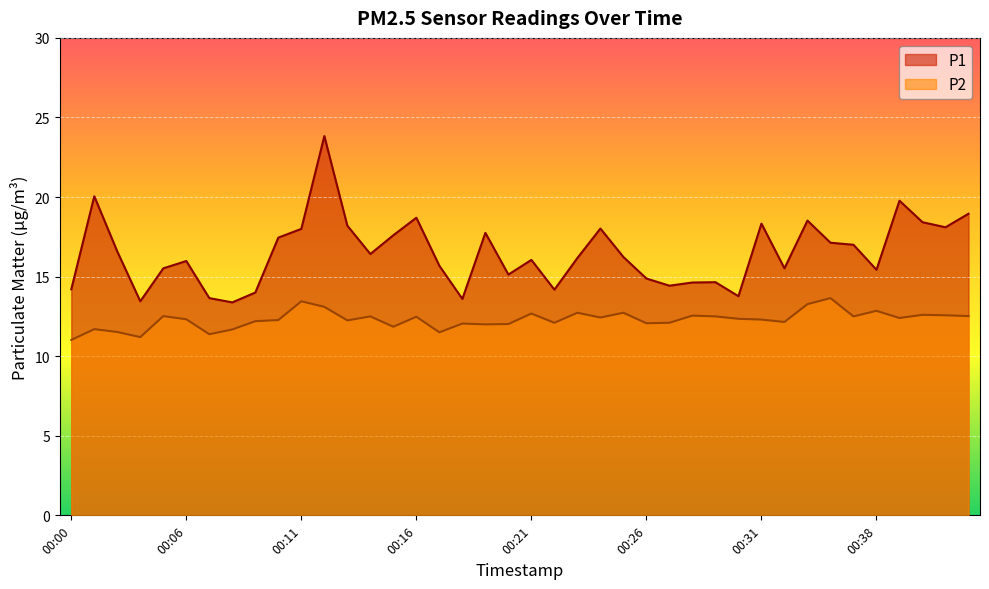

Where is the first local maximum for P1?

00:01